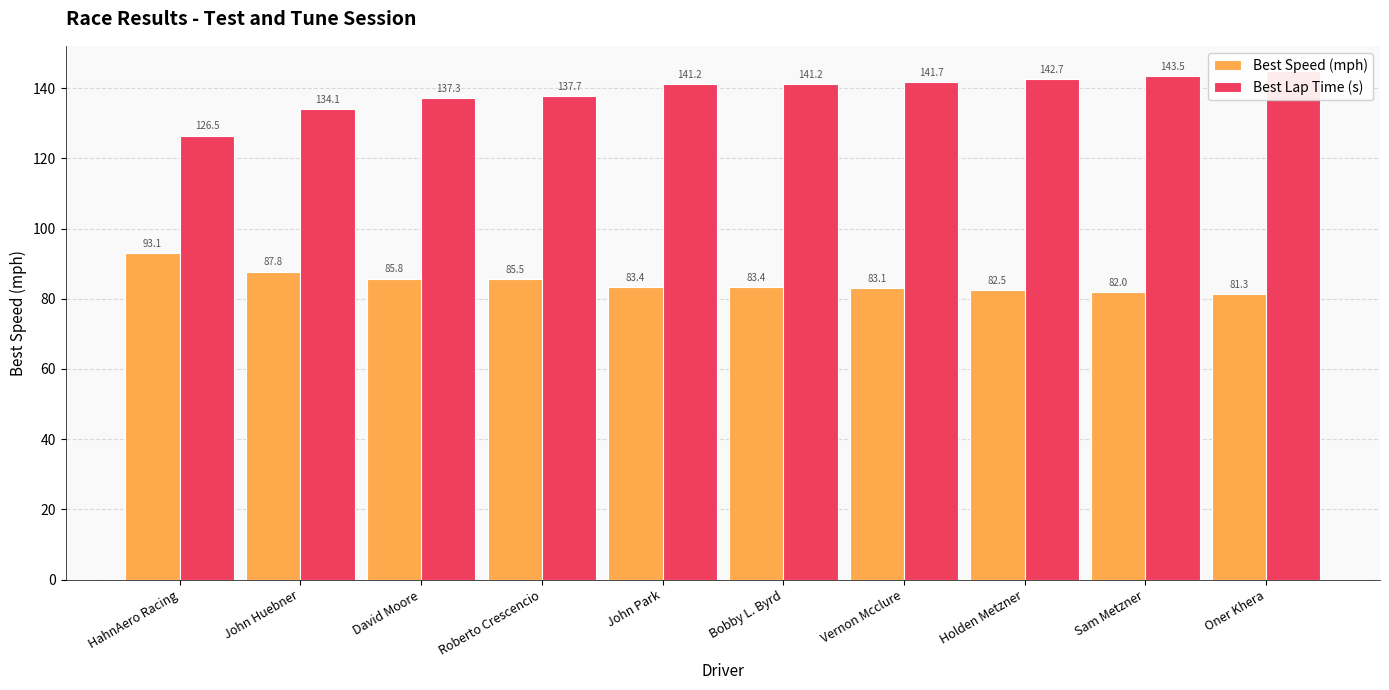

Rank the categories by Best Speed (mph) value from lowest to highest.

Oner Khera, Sam Metzner, Holden Metzner, Vernon Mcclure, Bobby L. Byrd, John Park, Roberto Crescencio, David Moore, John Huebner, HahnAero Racing